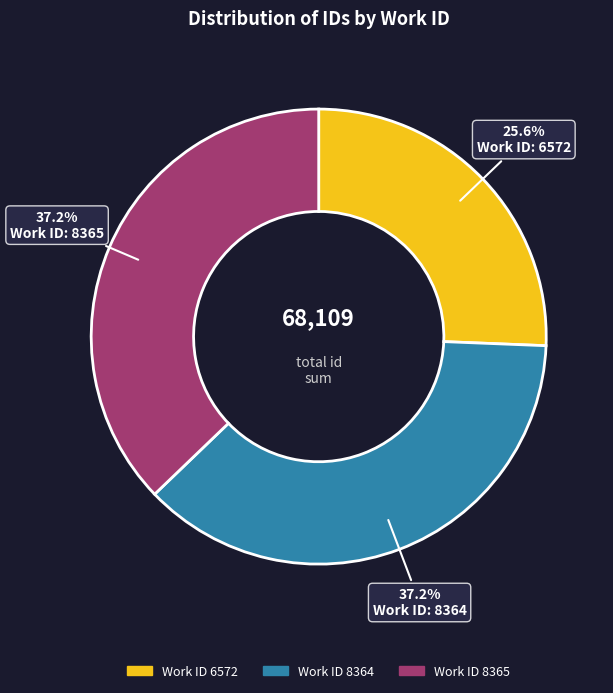

Which slice is the smallest?

Work ID 6572